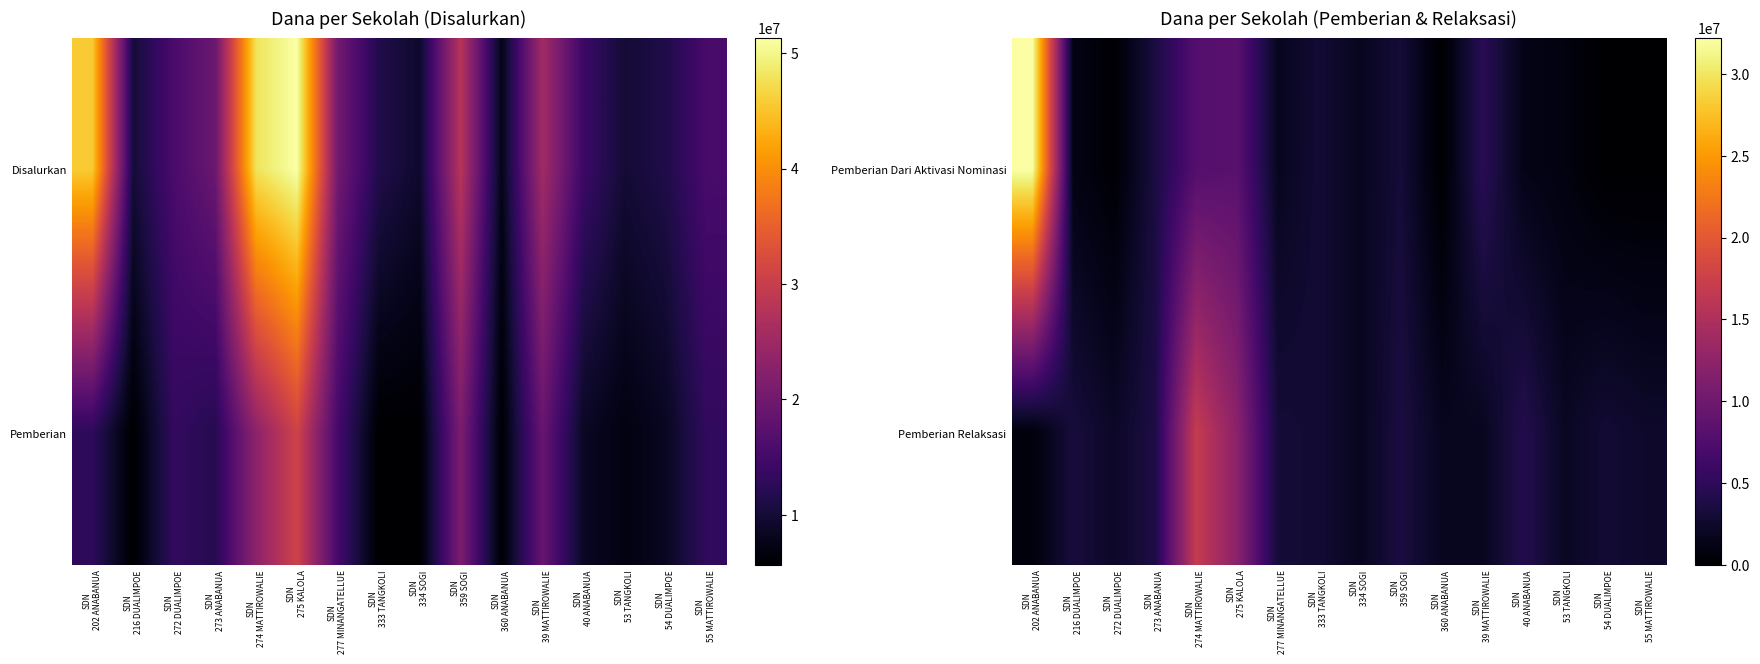

How many categories are shown in the chart?

16